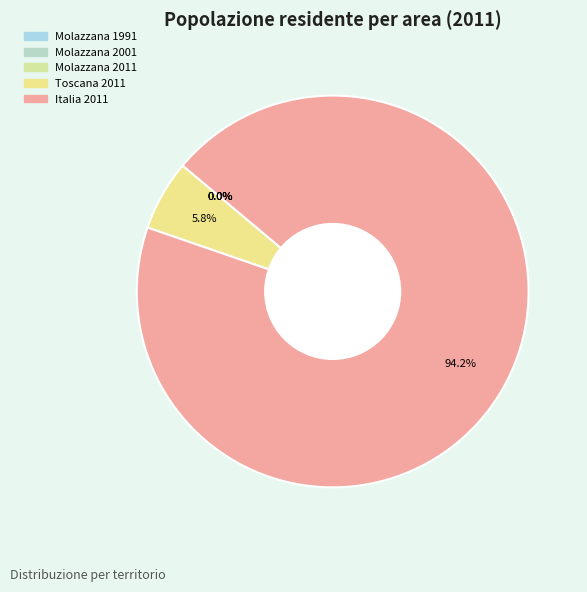

What is the change in value from Molazzana 1991 to Toscana 2011?

+3670945